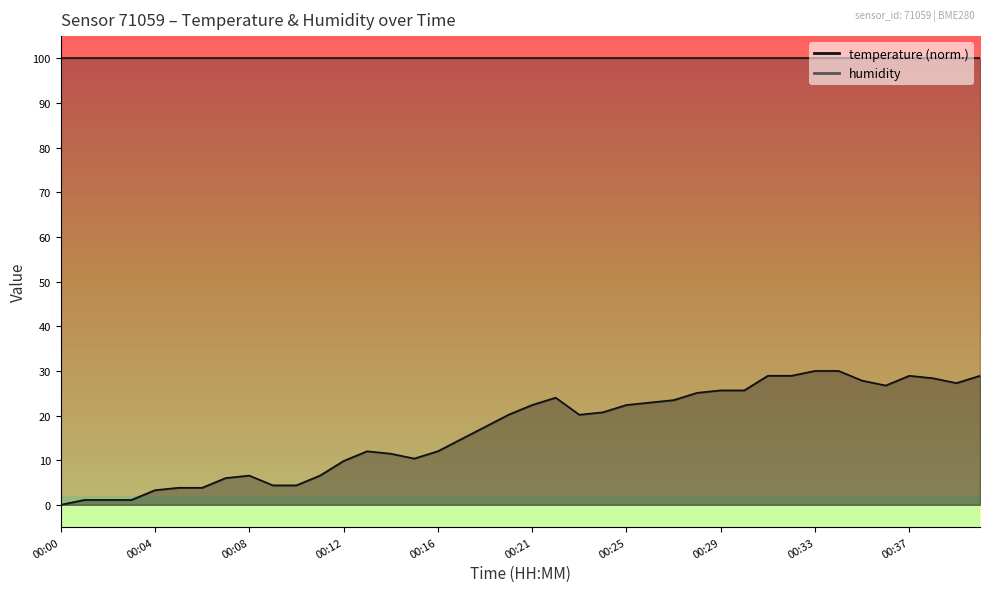

Is it true that the value at 00:04 is 4.7?

False